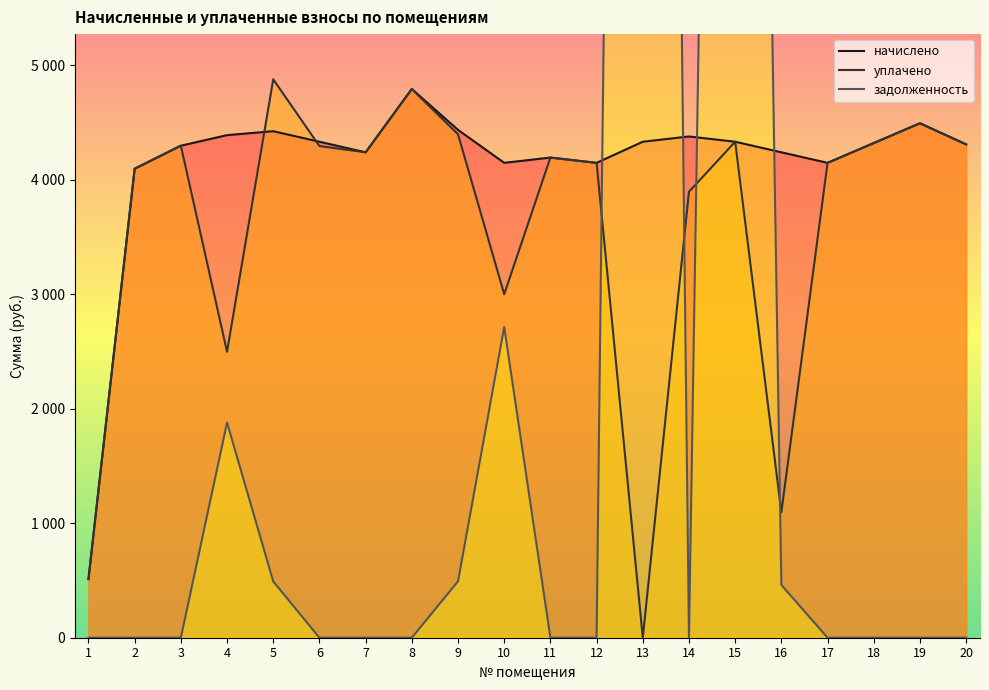

What is the value of the начислено point at the 14th from the left?

4377.6